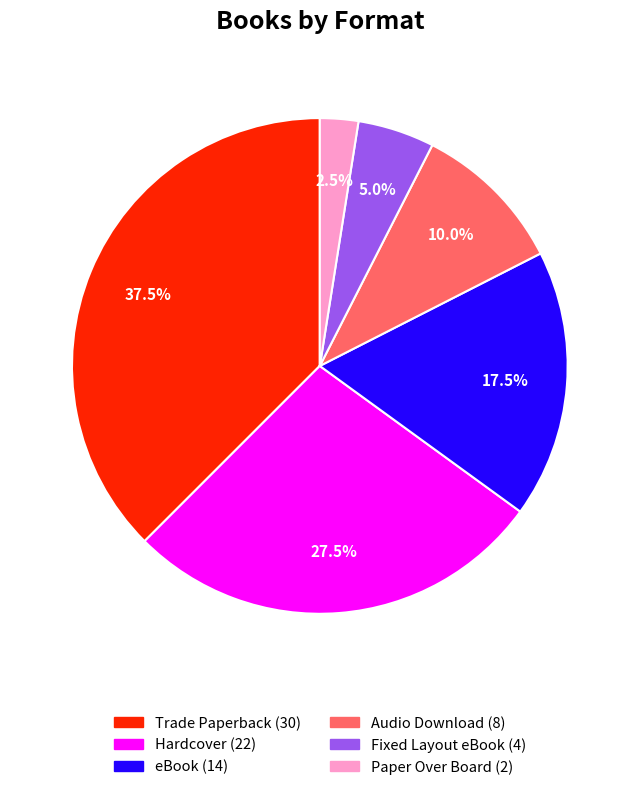

Is Audio Download the majority of the pie?

No